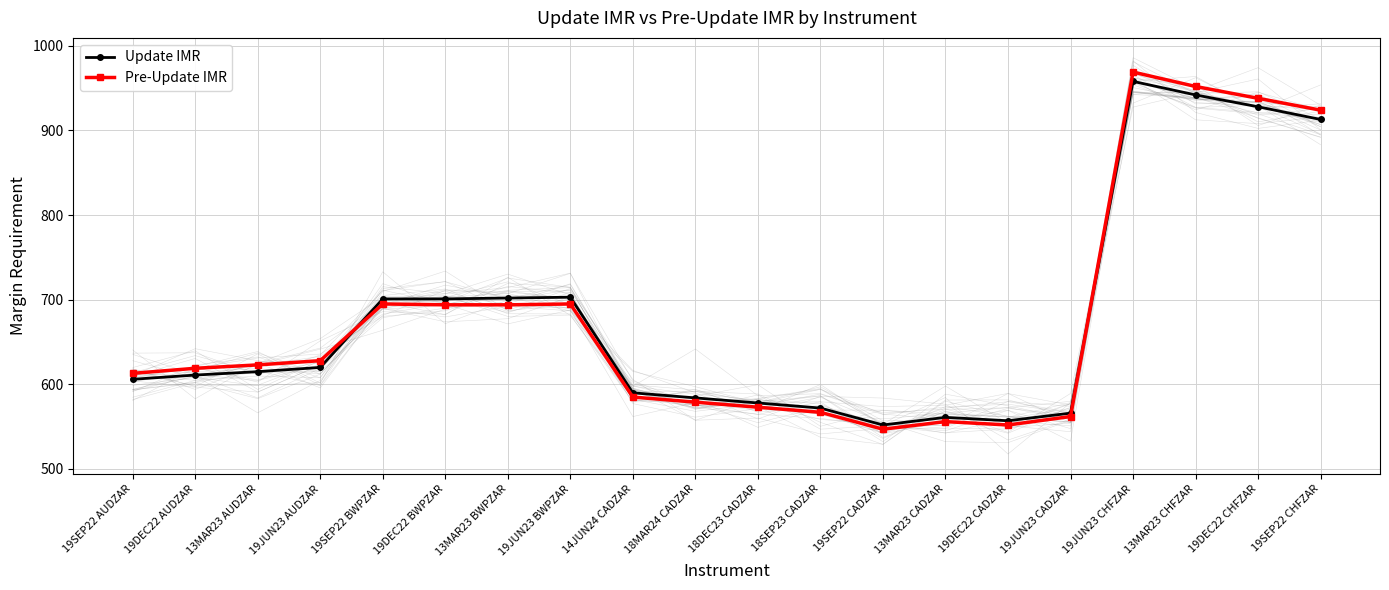

Reading left to right, what are all the values shown in this chart?

Update IMR: 606	611	615	620	701	701	702	703	590	584	578	572	552	561	557	566	958	942	928	913
Pre-Update IMR: 613	619	623	628	695	694	694	695	585	579	573	567	547	556	552	562	969	952	938	924